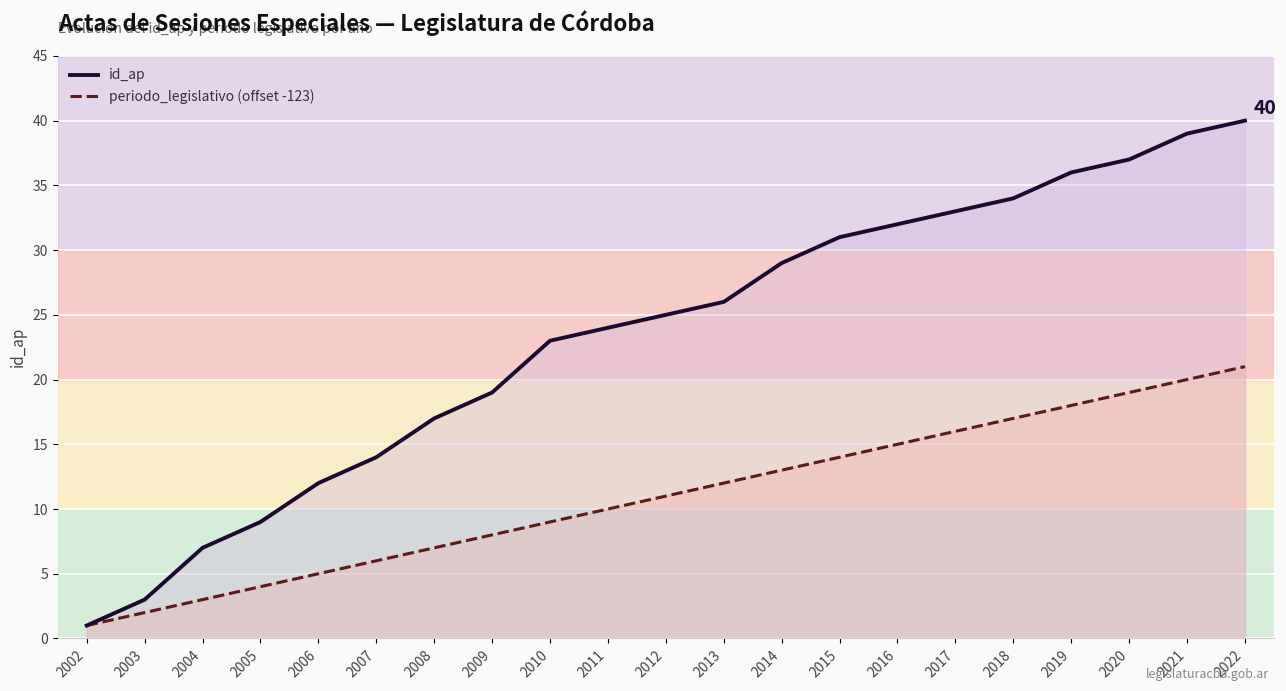

What is the minimum value shown in the chart?

1